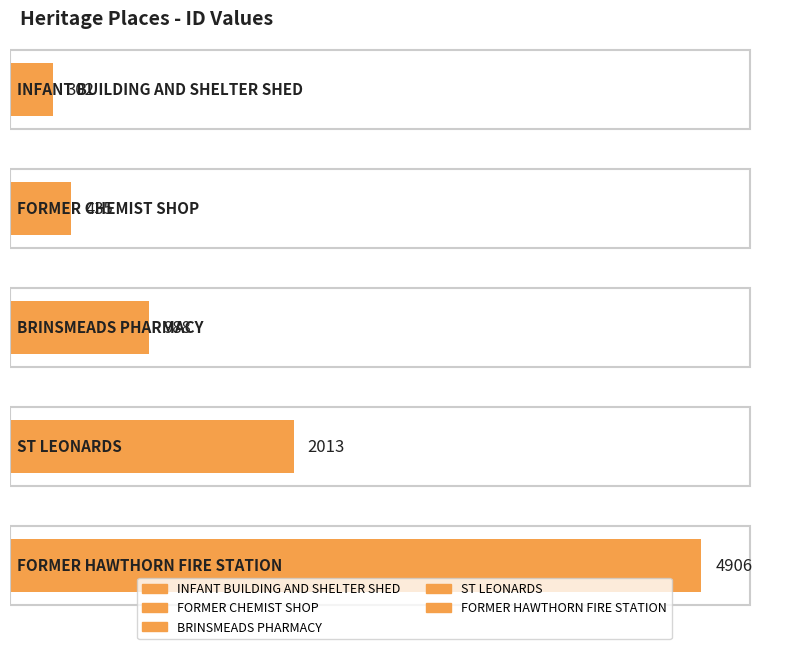

What is the average value?

1729